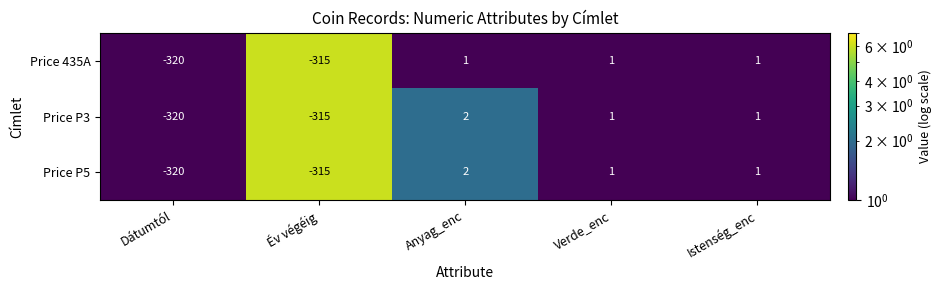

True or false: Price P3 has a value of -510 at Év végéig.

False